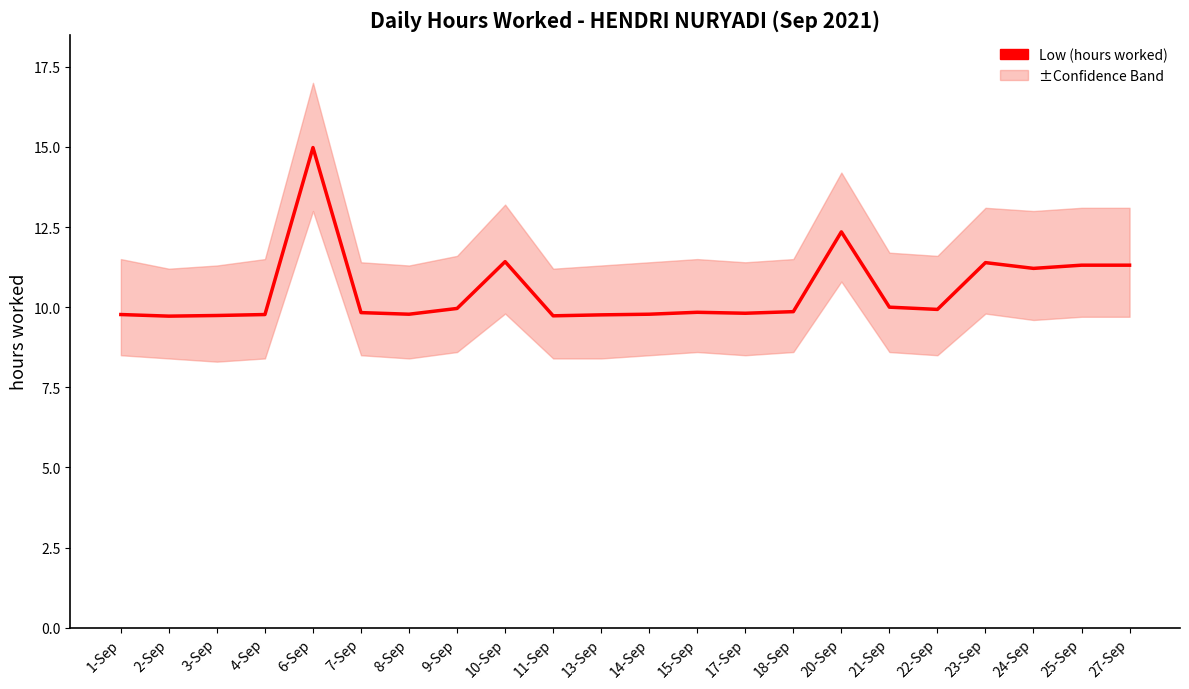

Reading left to right, what are all the values shown in this chart?

9.8	9.7	9.7	9.8	15.0	9.8	9.8	10.0	11.4	9.7	9.8	9.8	9.8	9.8	9.9	12.3	10.0	9.9	11.4	11.2	11.3	11.3